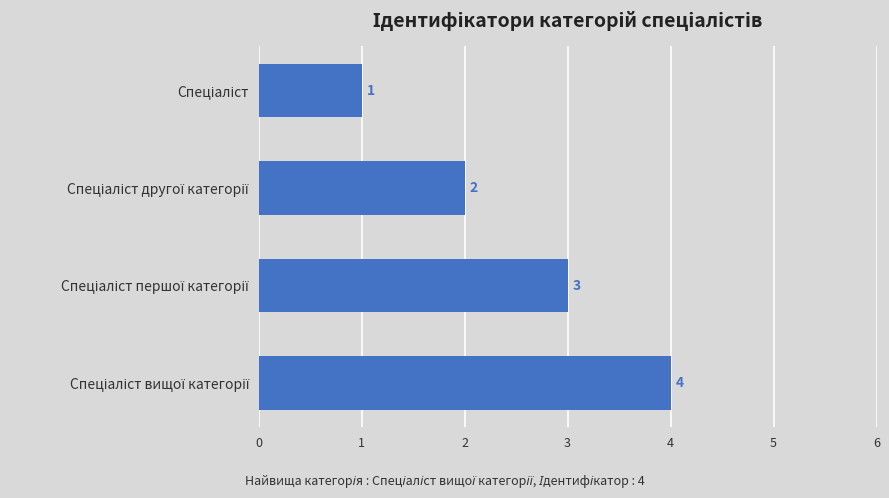

What is the greatest value displayed?

4